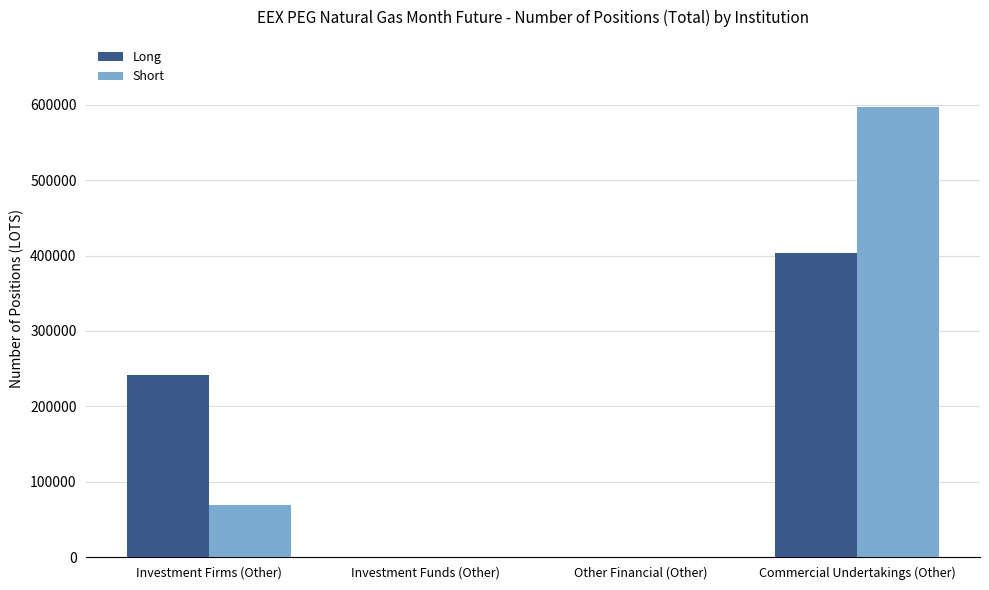

At which label is Long closest to 201630?

Investment Firms (Other)